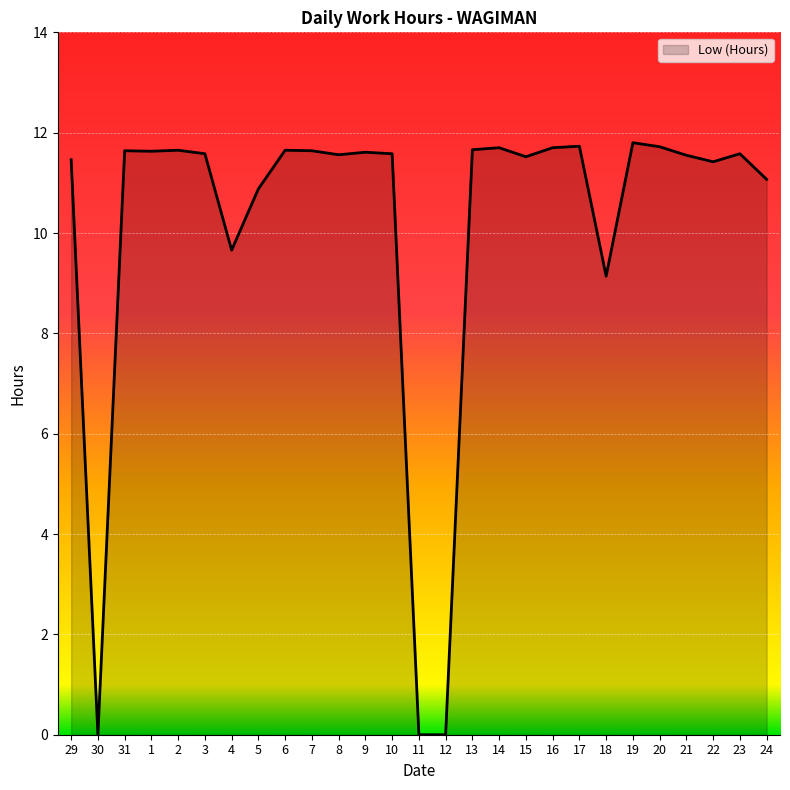

What is the maximum value shown in the chart?

11.8